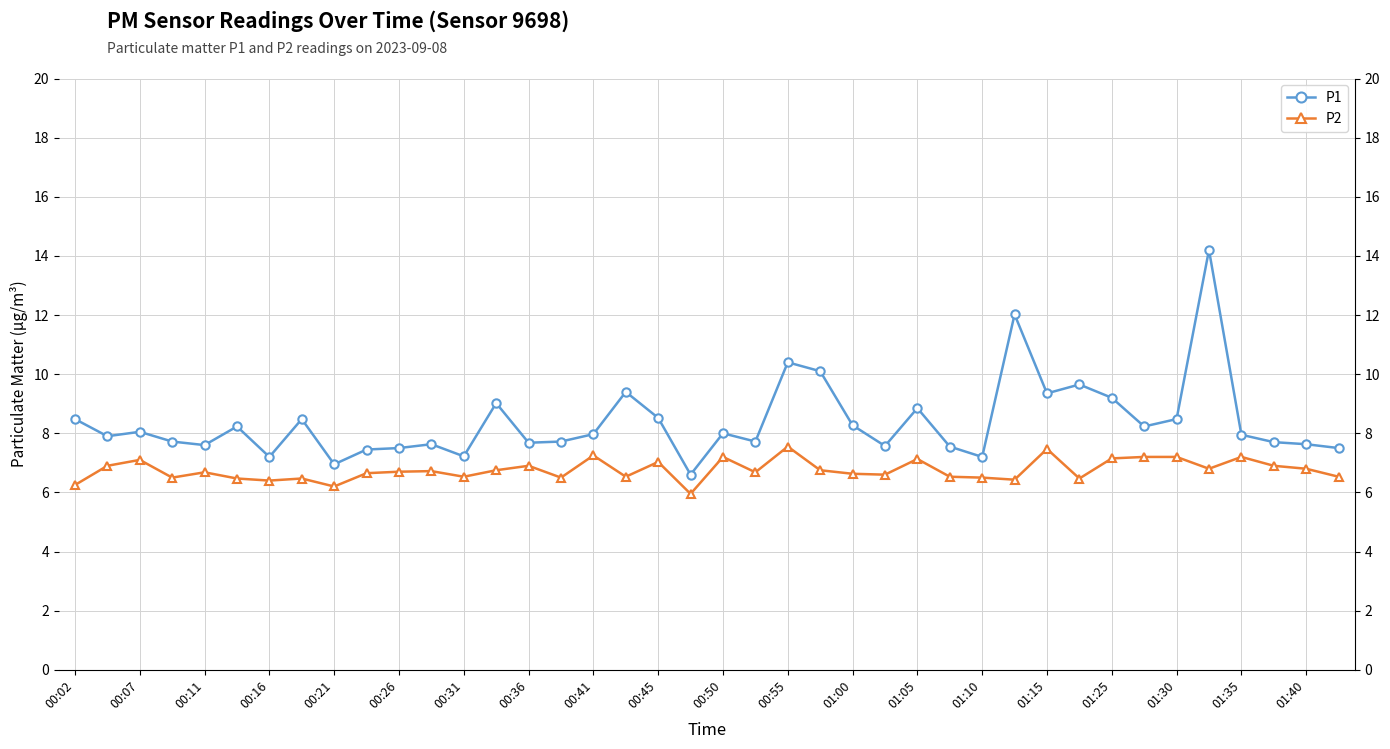

The value of P1 at 01:30 is 8.5. True or false?

True